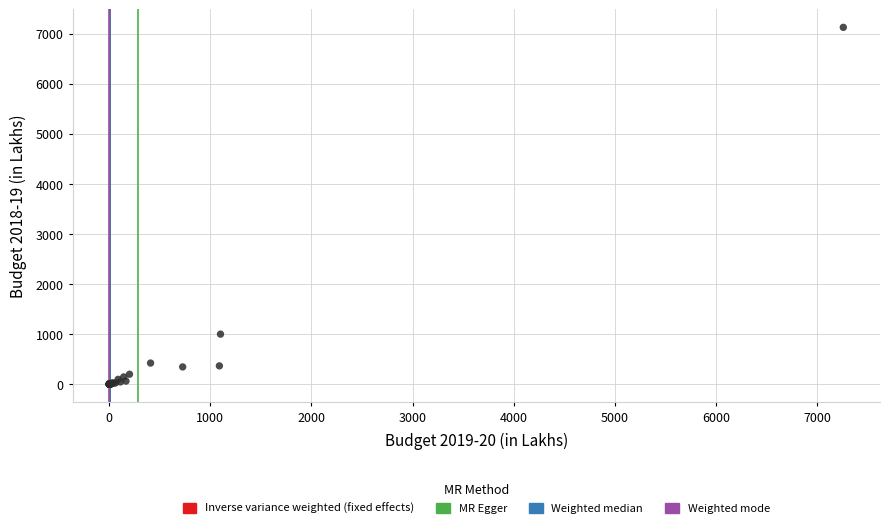

What Y value in the scatter plot is closest to 3564?

1001.1